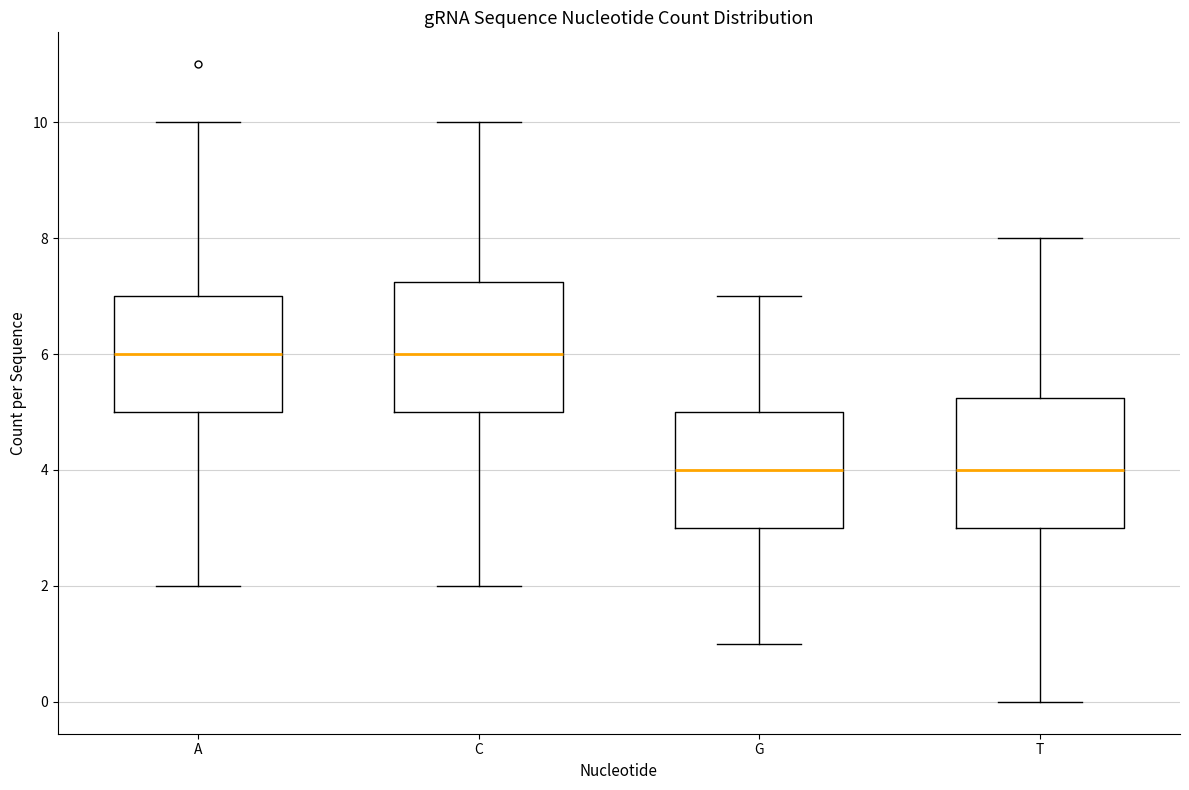

Reading left to right, transcribe this box plot: for each box, give where its median line is, the range the box spans, and where its two whiskers end, as read against the y-axis. The values are not printed on the chart, so give them approximately, as read against the axis.

A: median 6.0, box 5.0 to 7.0, whiskers 2.0 to 10.0
C: median 6.0, box 5.0 to 7.2, whiskers 2.0 to 10.0
G: median 4.0, box 3.0 to 5.0, whiskers 1.0 to 7.0
T: median 4.0, box 3.0 to 5.2, whiskers 0.0 to 8.0